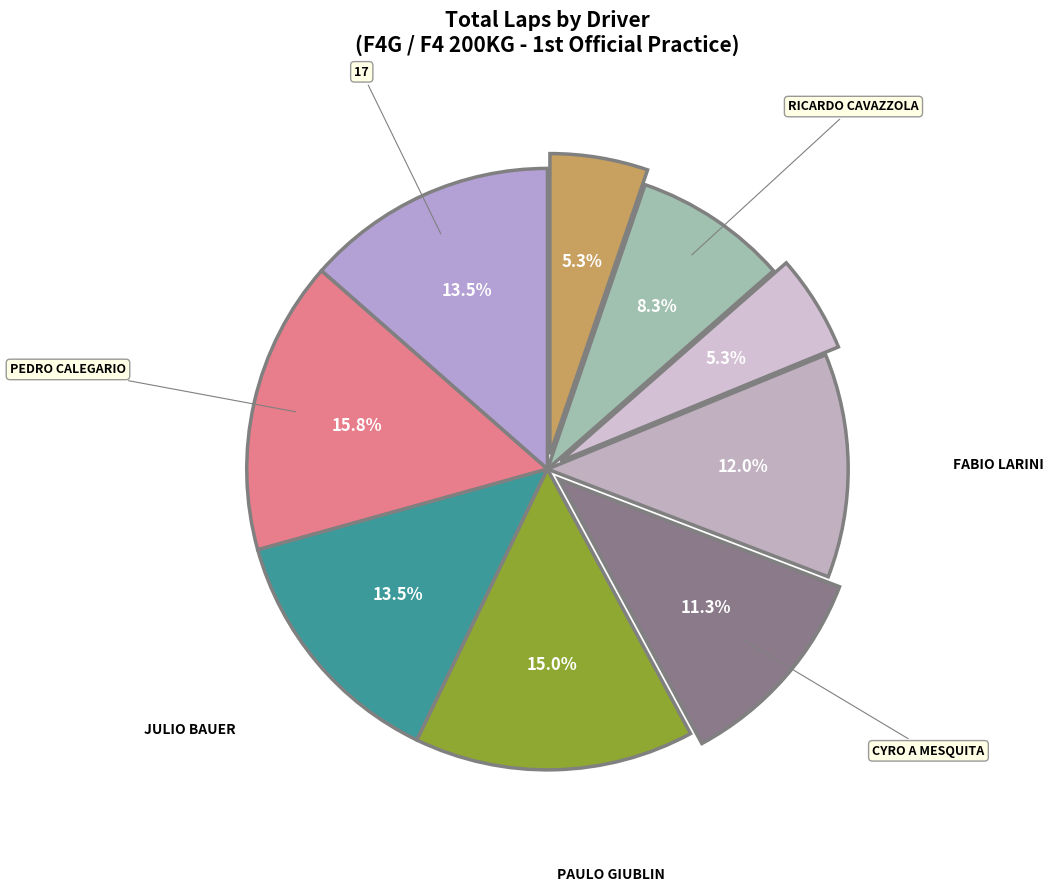

Is there a majority slice in this chart?

No